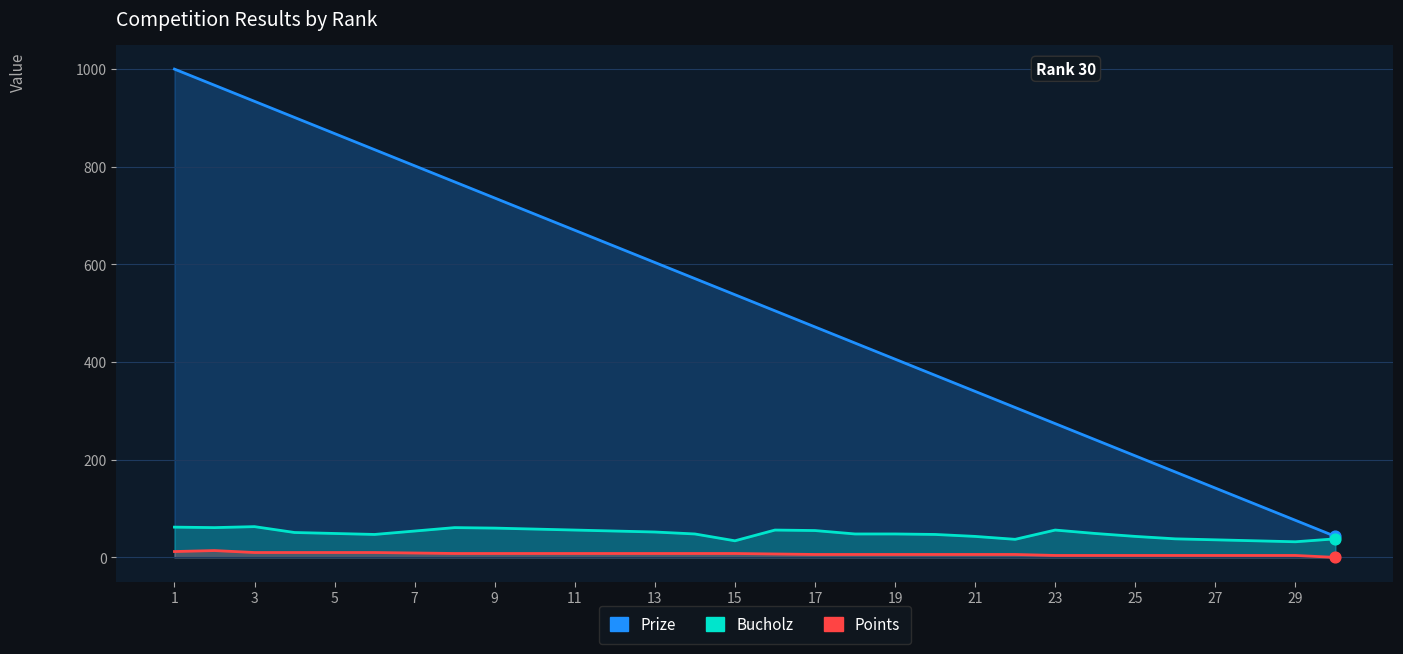

At how many categories does at least one series exceed 351?

20